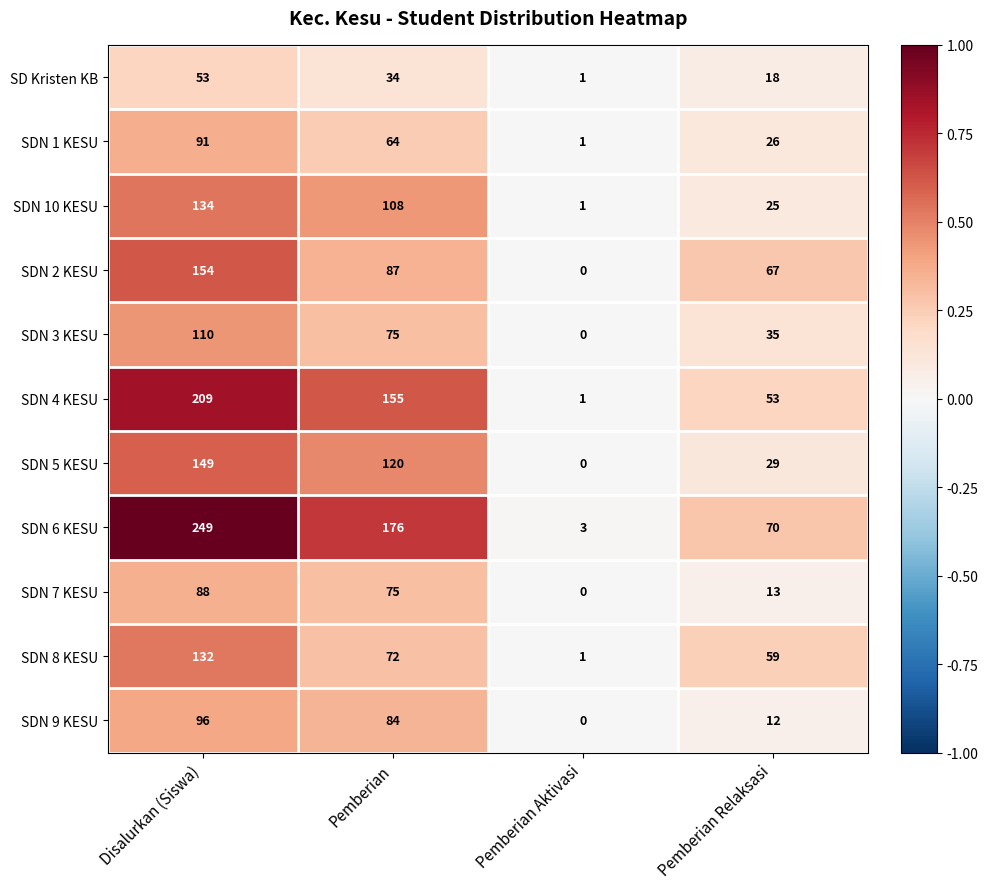

List the series in order of their peak value, highest first.

SDN 6 KESU, SDN 4 KESU, SDN 2 KESU, SDN 5 KESU, SDN 10 KESU, SDN 8 KESU, SDN 3 KESU, SDN 9 KESU, SDN 1 KESU, SDN 7 KESU, SD Kristen KB